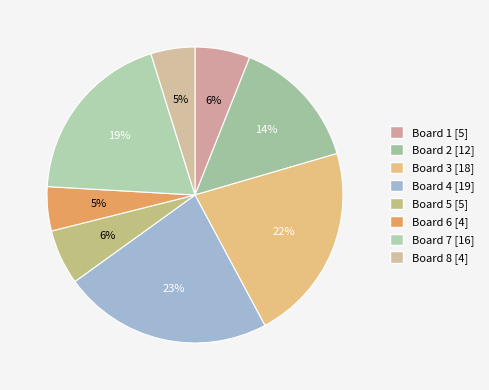

Is there a majority slice in this chart?

No